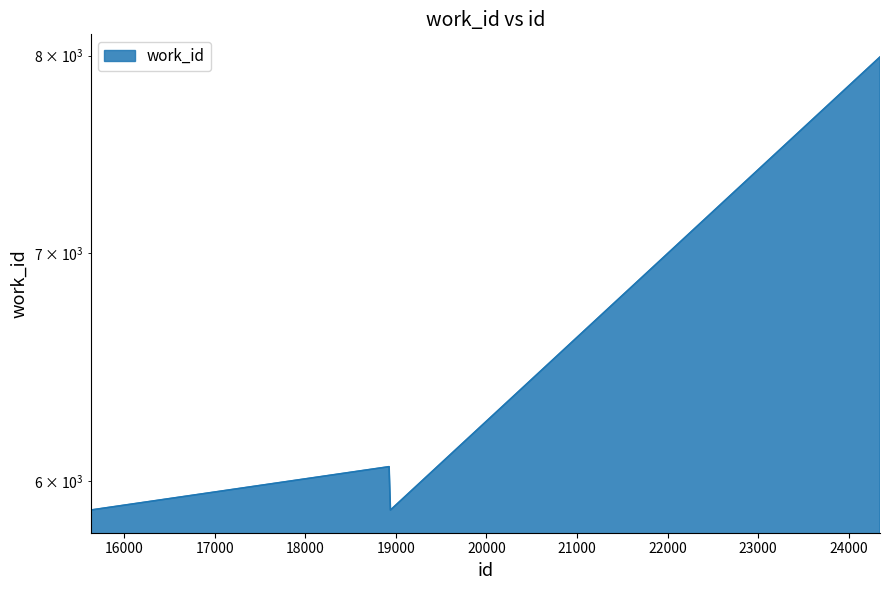

What is the value of the 4th point from the left?

7992